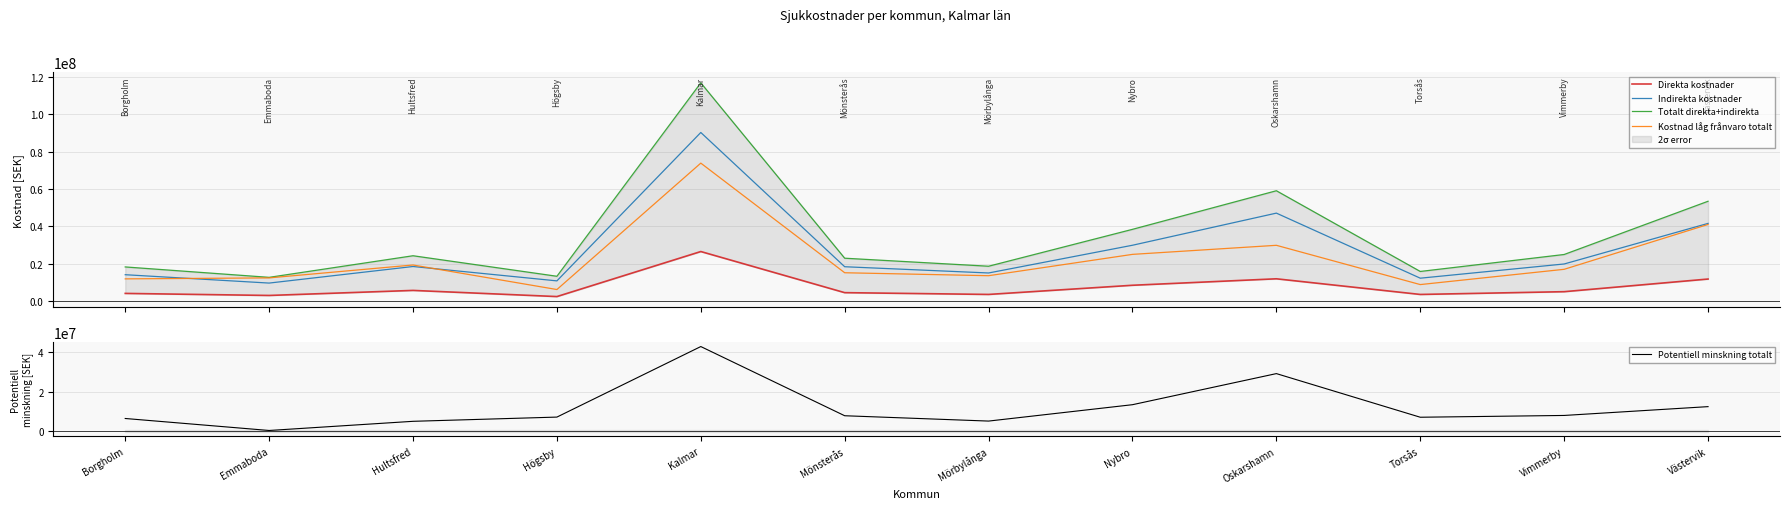

What is the difference between the Totalt direkta+indirekta values at Mörbylånga and Hultsfred?

5608022